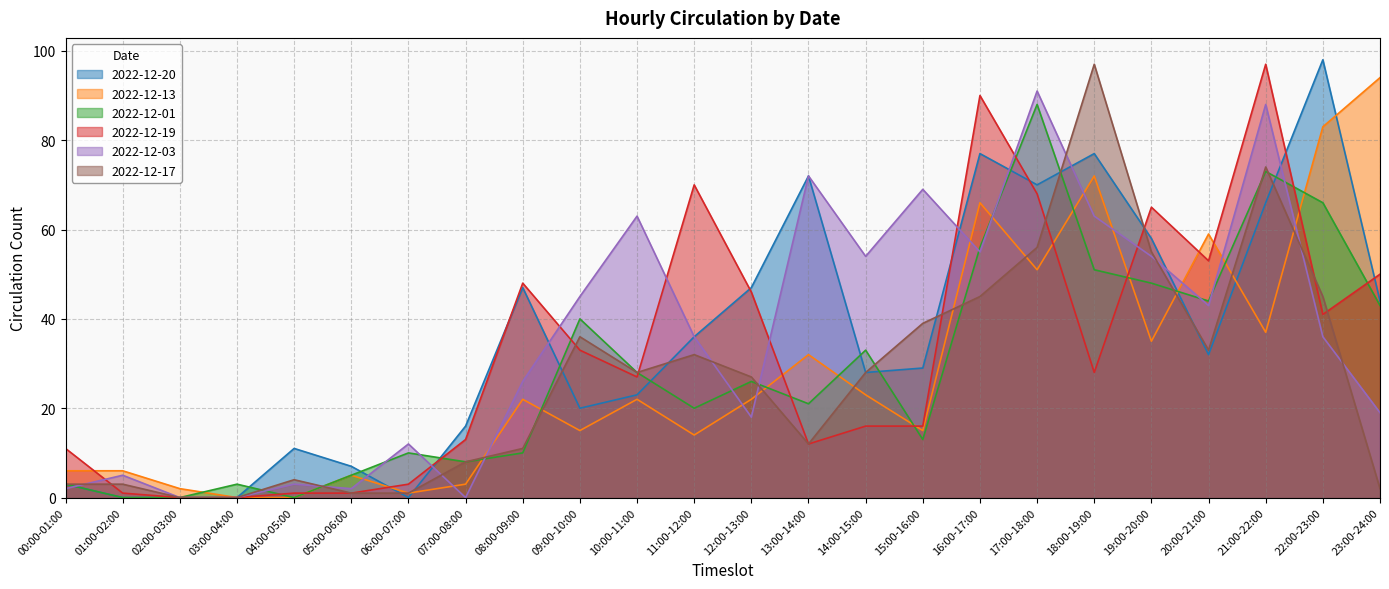

Between 22:00-23:00 and 13:00-14:00, which is larger?

22:00-23:00